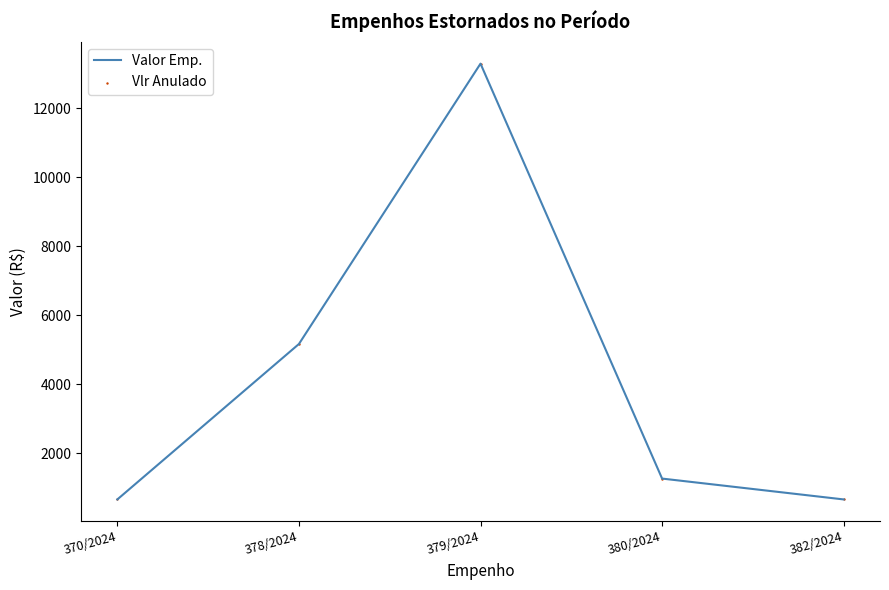

Approximately how many times larger is the value at 379/2024 compared to 370/2024?

20.3